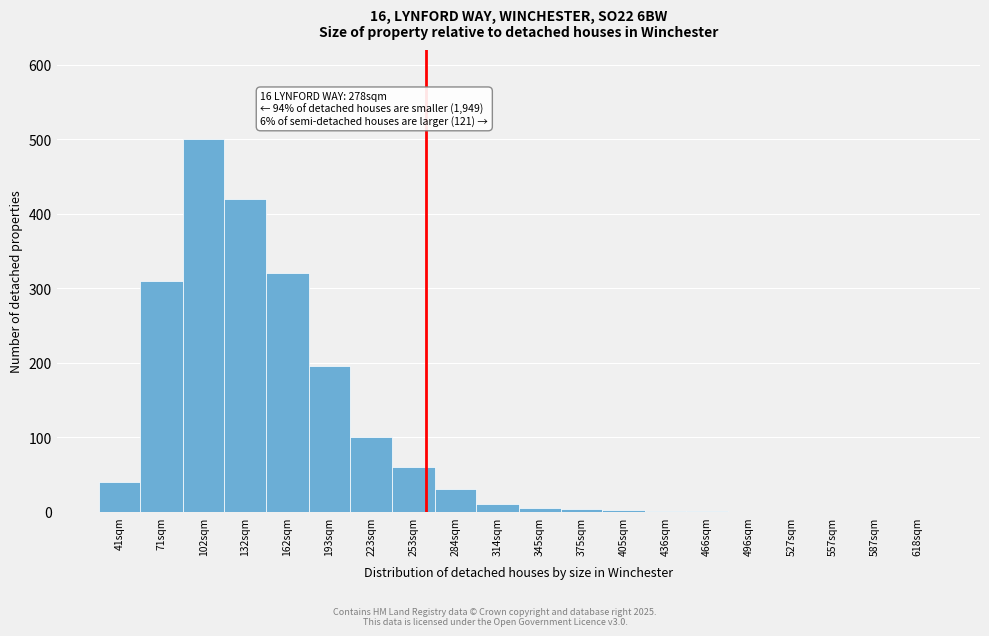

What is the maximum value shown in the chart?

500